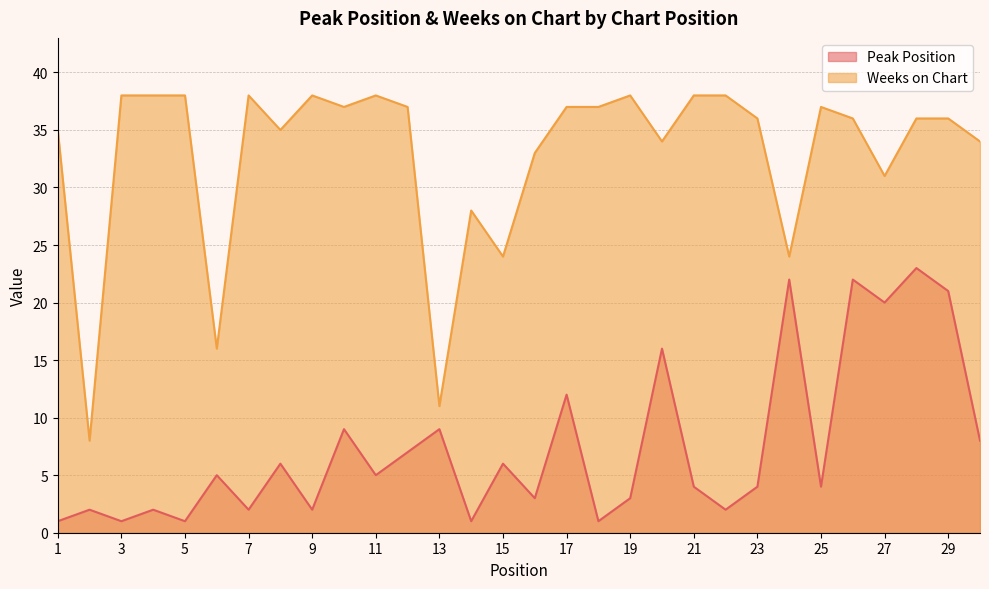

What is the lowest value of the Weeks on Chart series?

8